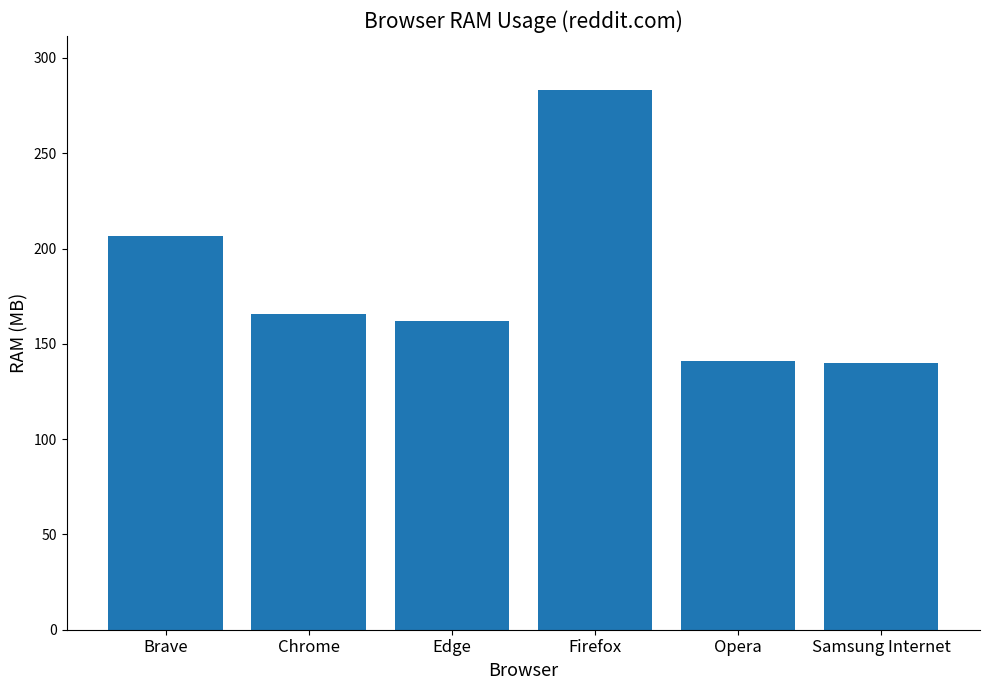

Which category has the highest value across all series?

Firefox